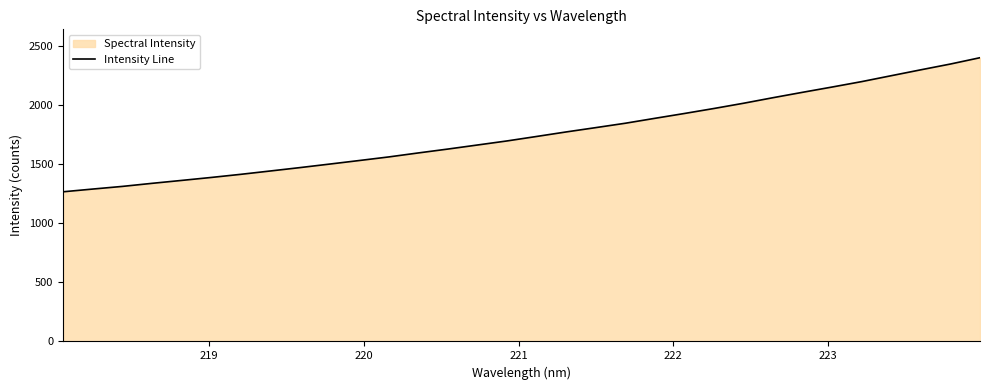

What is the difference between the maximum and minimum values?

1135.8